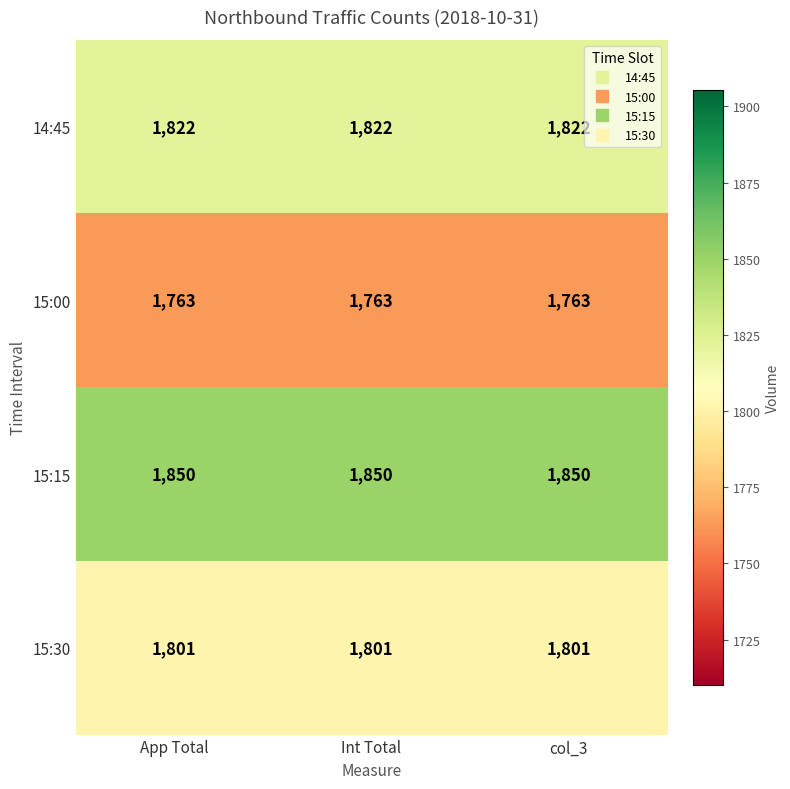

The 15:00 series shows 1763 at App Total. True or false?

True